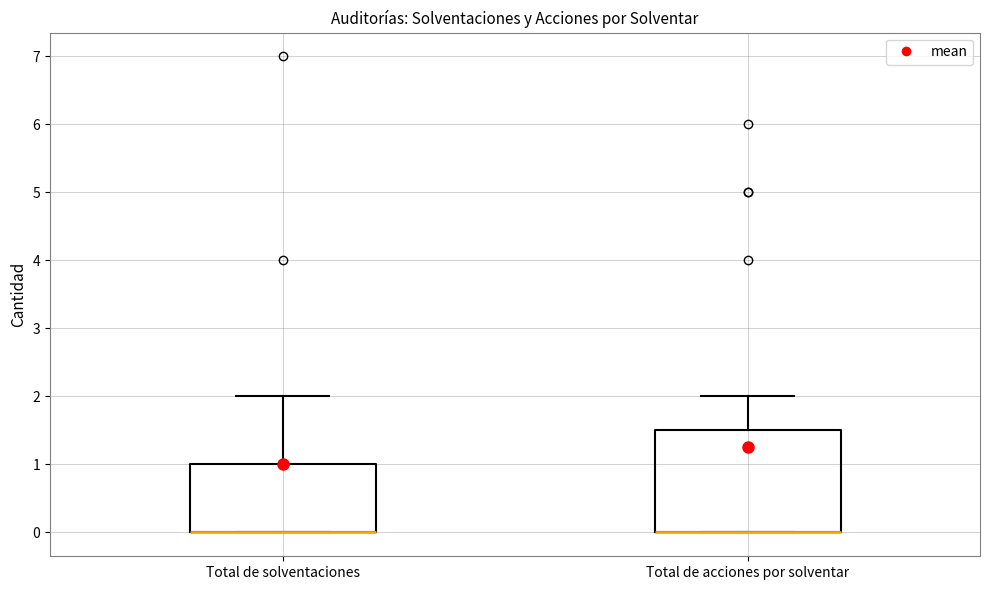

Comparing the boxes themselves (not the whiskers), which one is the tallest?

Total de acciones por solventar